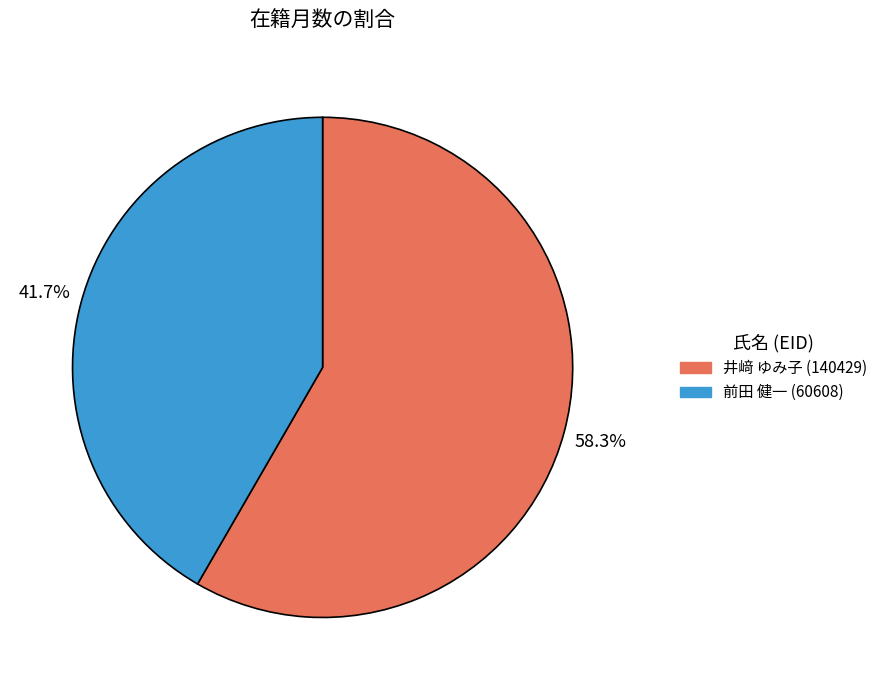

Combined, do 前田 健一 (60608) and 井﨑 ゆみ子 (140429) account for over 50%?

Yes